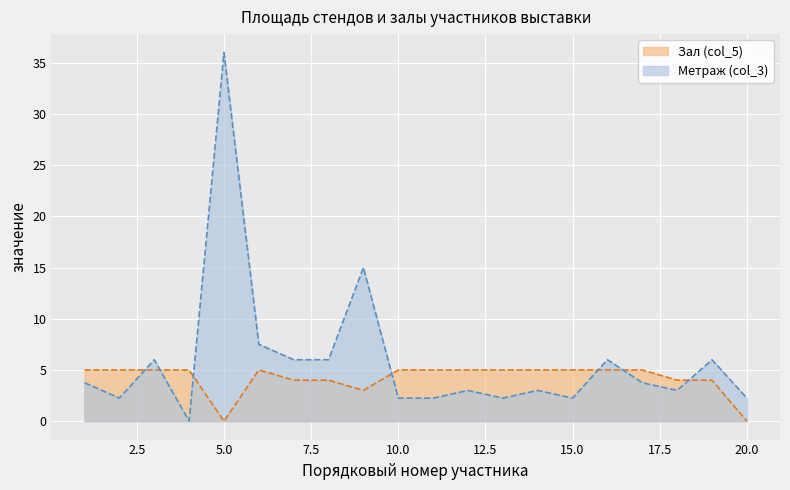

Is it true that Метраж (col_3) equals 15.0 at 9?

True